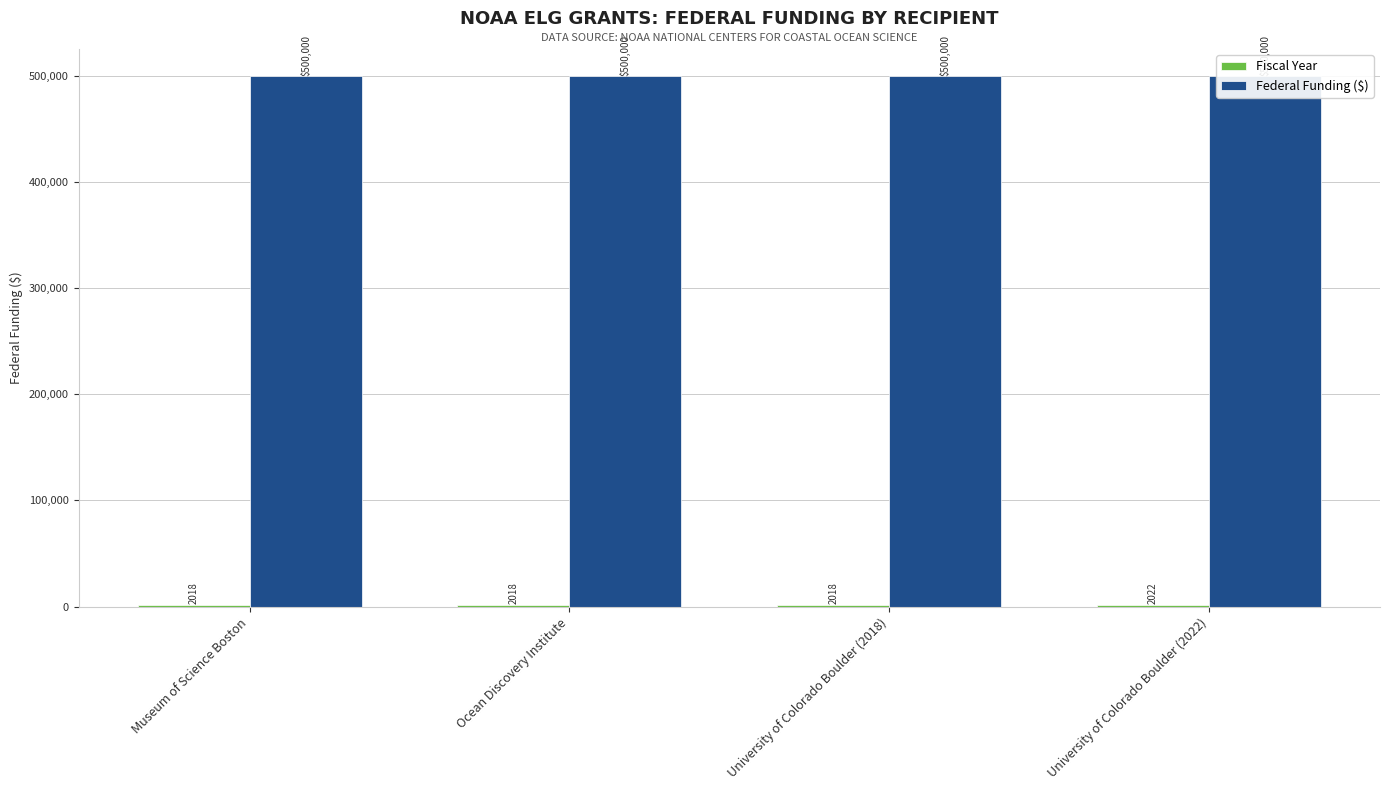

Rank the series at Museum of Science Boston from lowest to highest value.

Fiscal Year, Federal Funding ($)